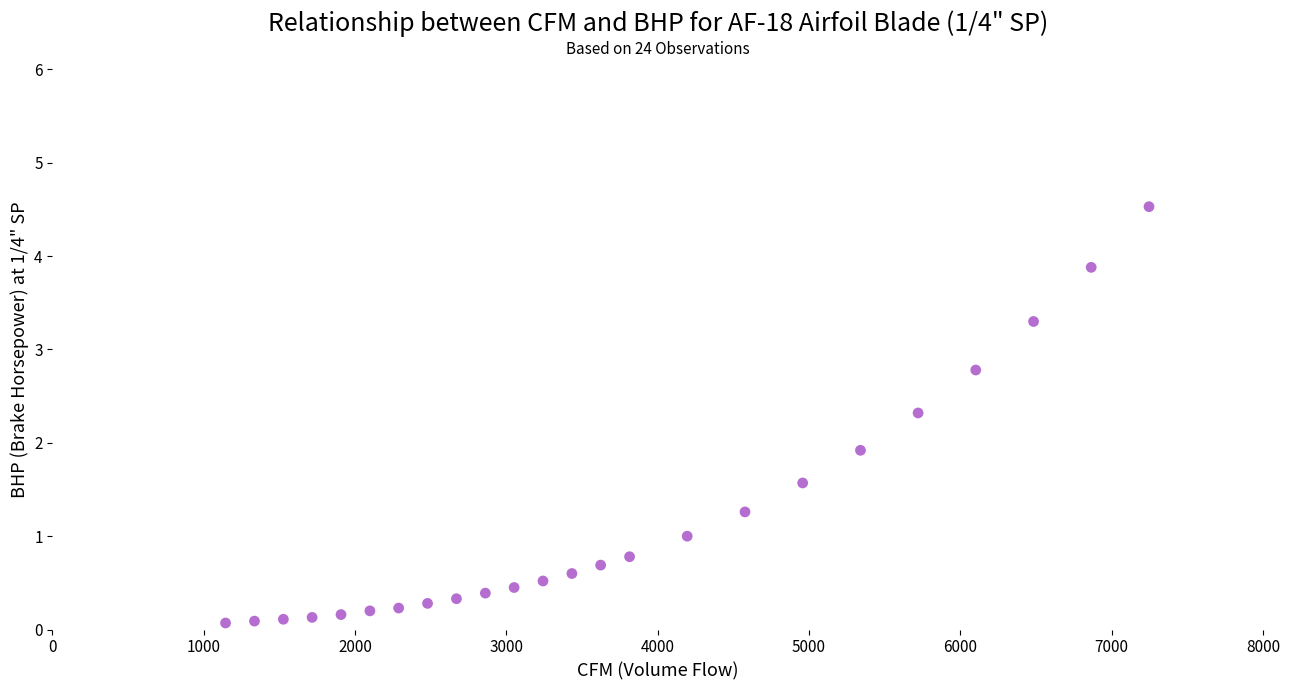

What is the range of Y values (max minus min)?

4.5